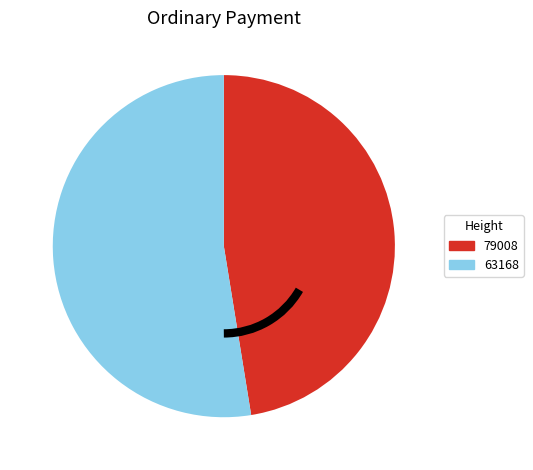

Rank the categories by value from lowest to highest.

79008, 63168